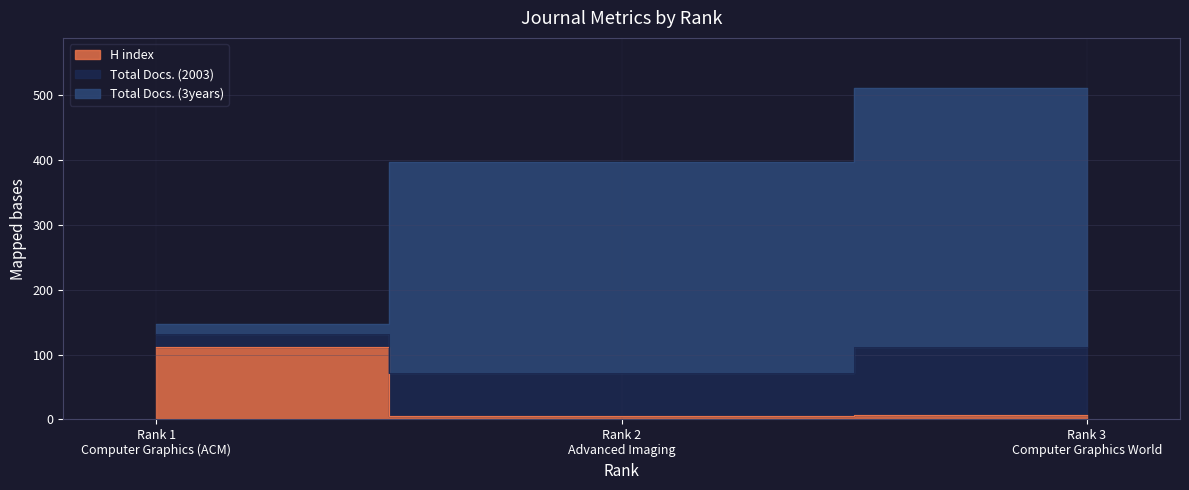

True or false: H index has a value of 111 at Rank 1
Computer Graphics (ACM).

True